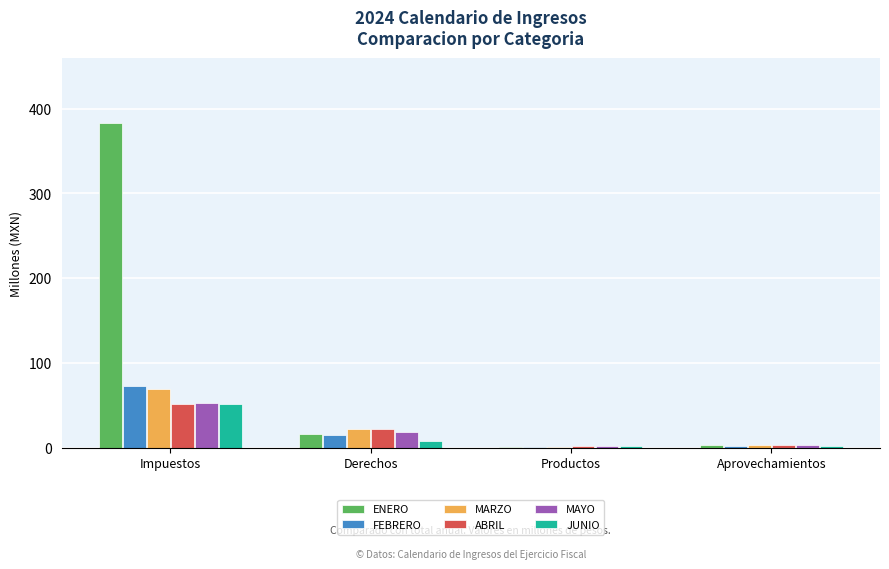

What is the maximum value for MAYO?

53.2